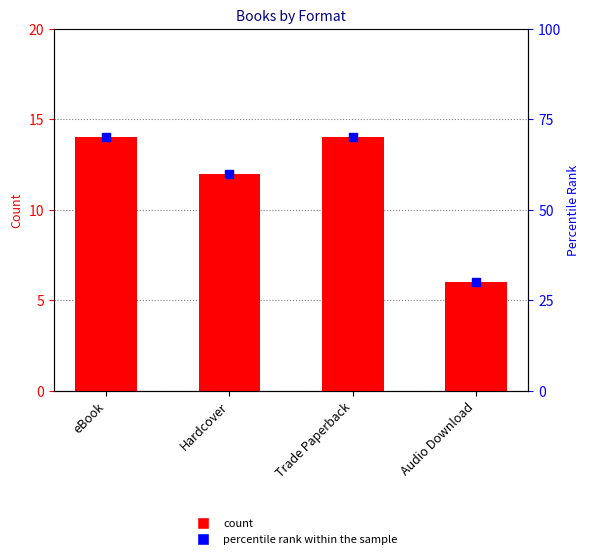

Which series contains the lowest Y value?

count